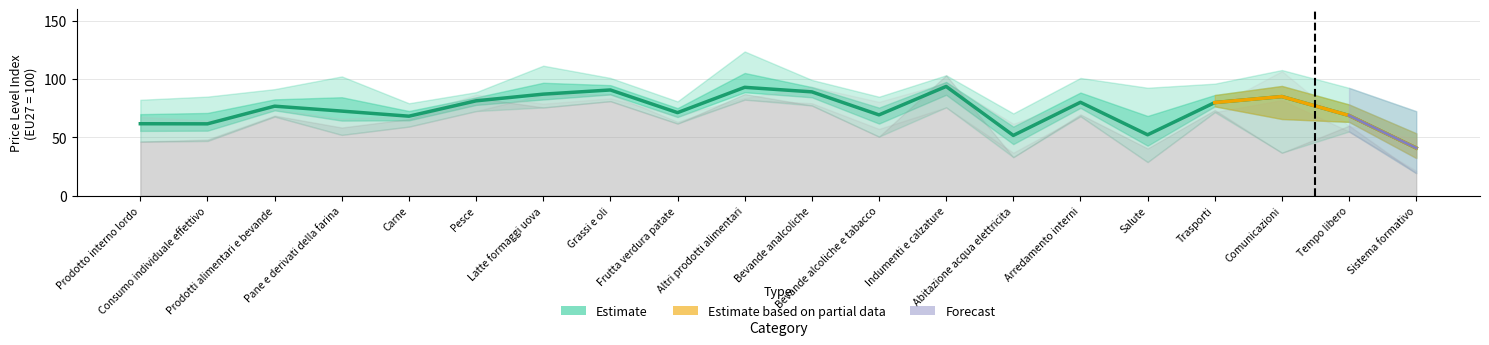

What position from the left is Prodotto interno lordo?

1